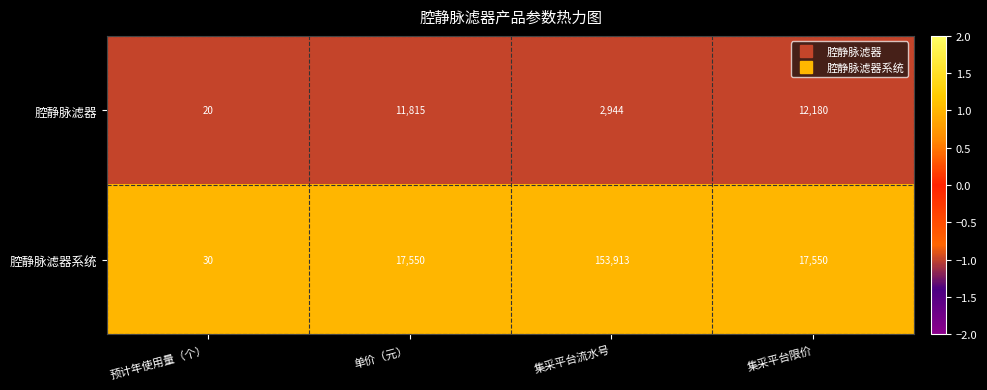

The value of 腔静脉滤器 at 集采平台流水号 is 5071. True or false?

False